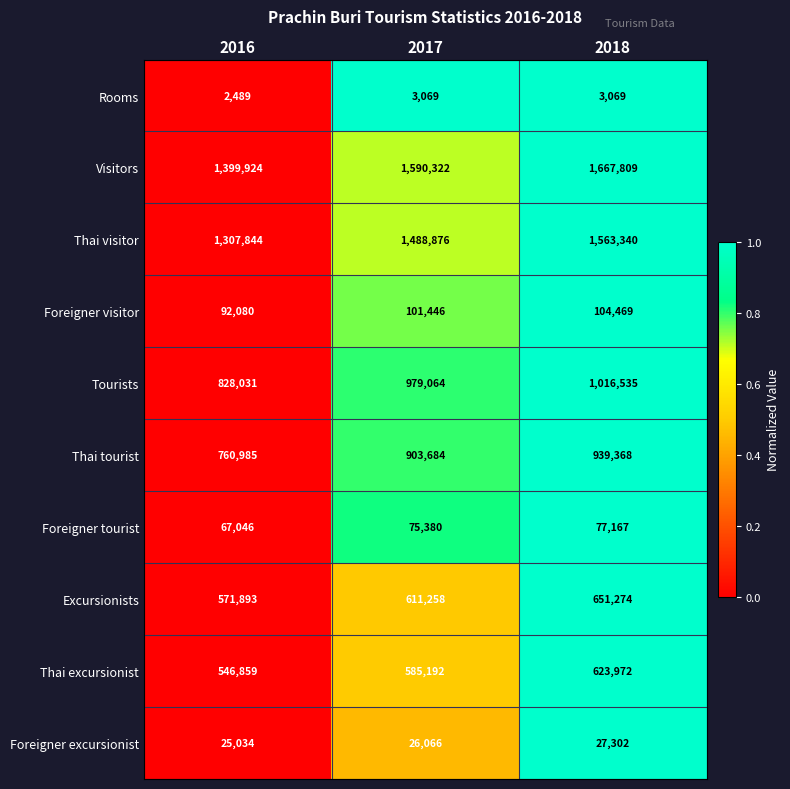

Reading left to right, transcribe all the data shown in this chart.

Rooms: 2016=2489	2017=3069	2018=3069
Visitors: 2016=1399924	2017=1590322	2018=1667809
Thai visitor: 2016=1307844	2017=1488876	2018=1563340
Foreigner visitor: 2016=92080	2017=101446	2018=104469
Tourists: 2016=828031	2017=979064	2018=1016535
Thai tourist: 2016=760985	2017=903684	2018=939368
Foreigner tourist: 2016=67046	2017=75380	2018=77167
Excursionists: 2016=571893	2017=611258	2018=651274
Thai excursionist: 2016=546859	2017=585192	2018=623972
Foreigner excursionist: 2016=25034	2017=26066	2018=27302